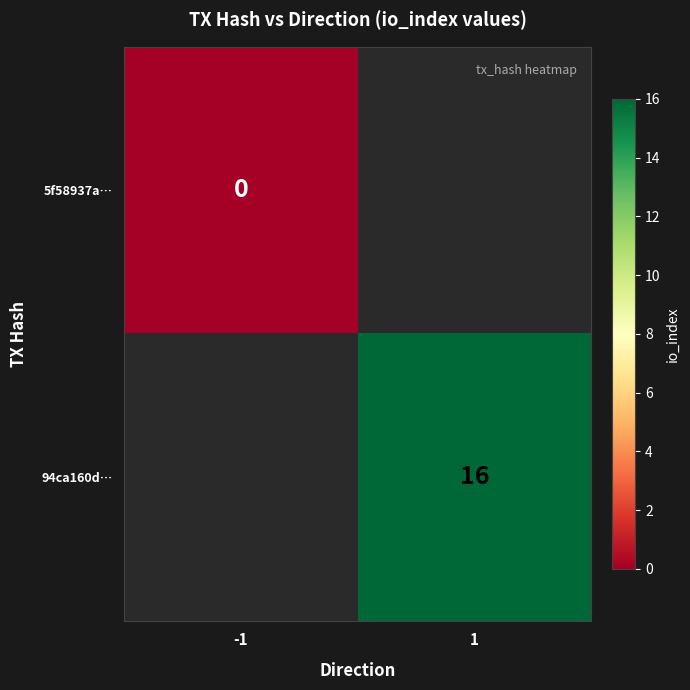

Is the value of 94ca160d… at 1 greater than the value of 5f58937a… at -1?

Yes